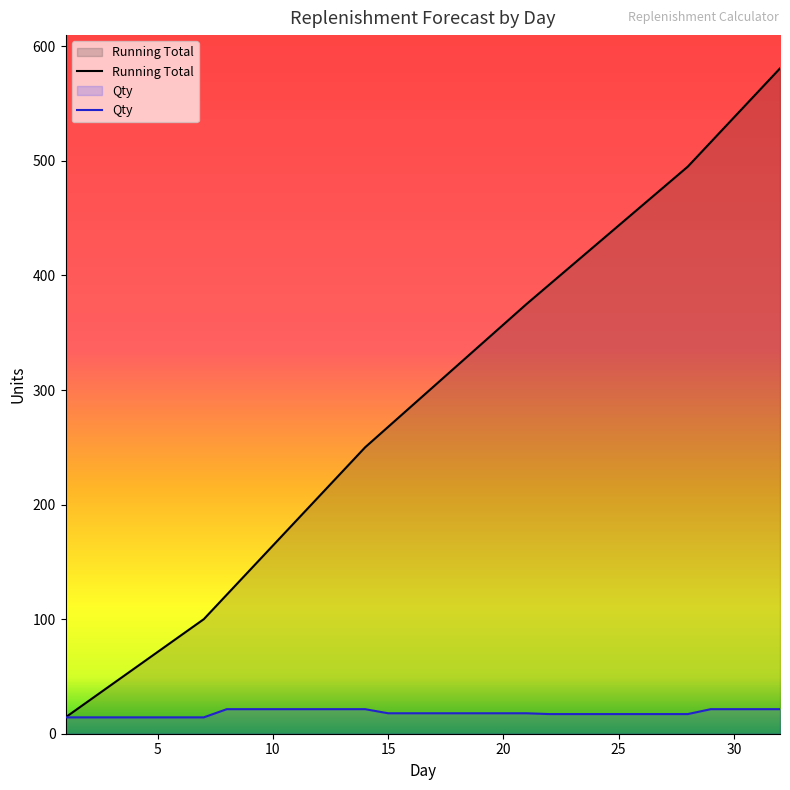

What is the total value across all series at 25?

460.7